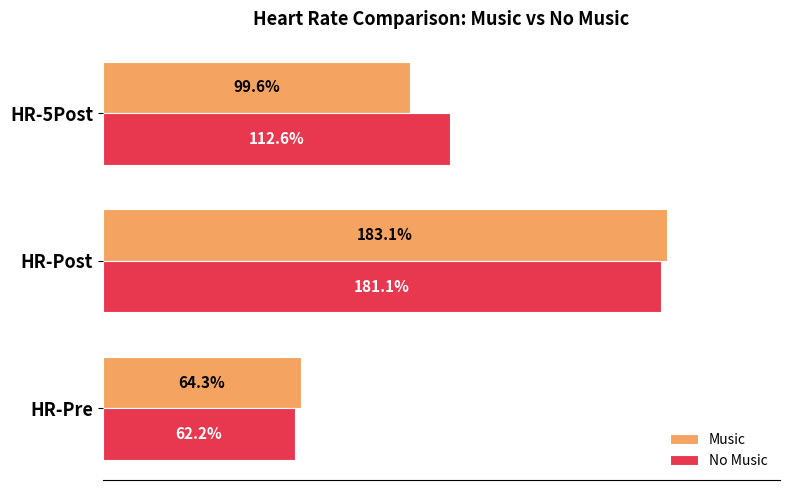

At which label does No Music reach its minimum?

HR-Pre